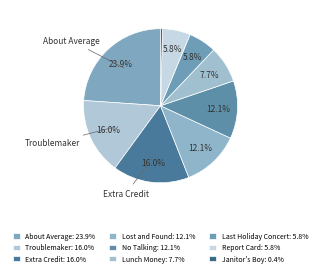

Count the number of slices in the pie.

9